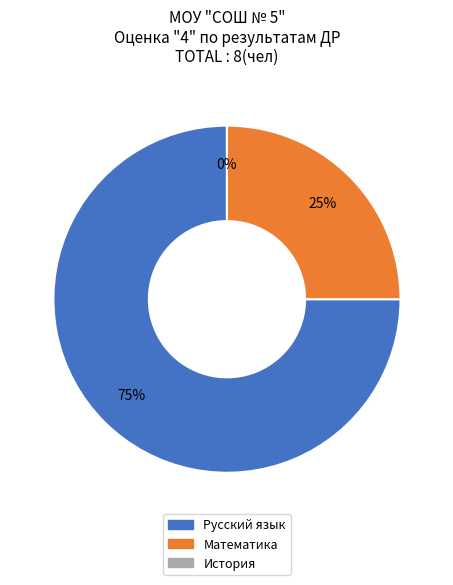

The Математика slice represents 32% of the pie. True or false?

False